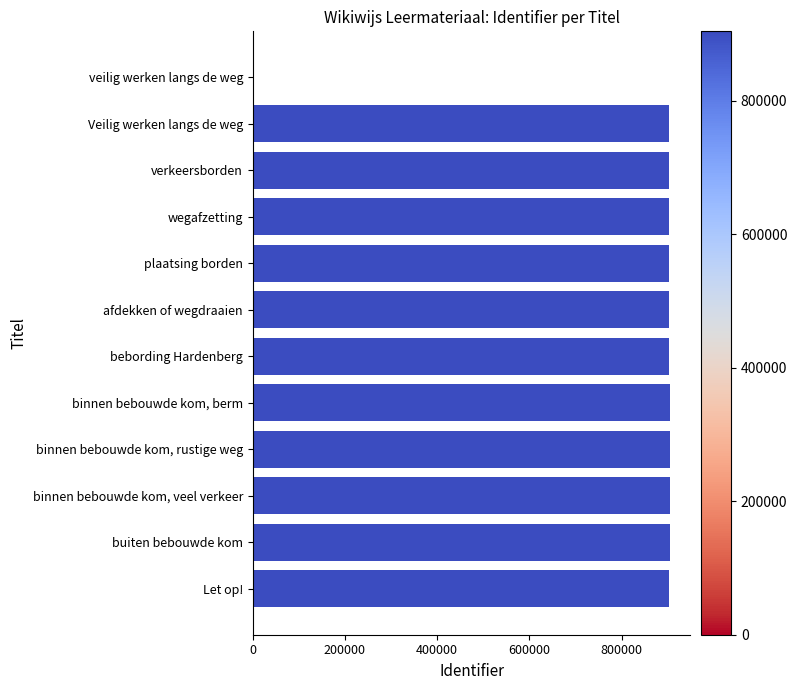

What is the maximum value shown in the chart?

904039